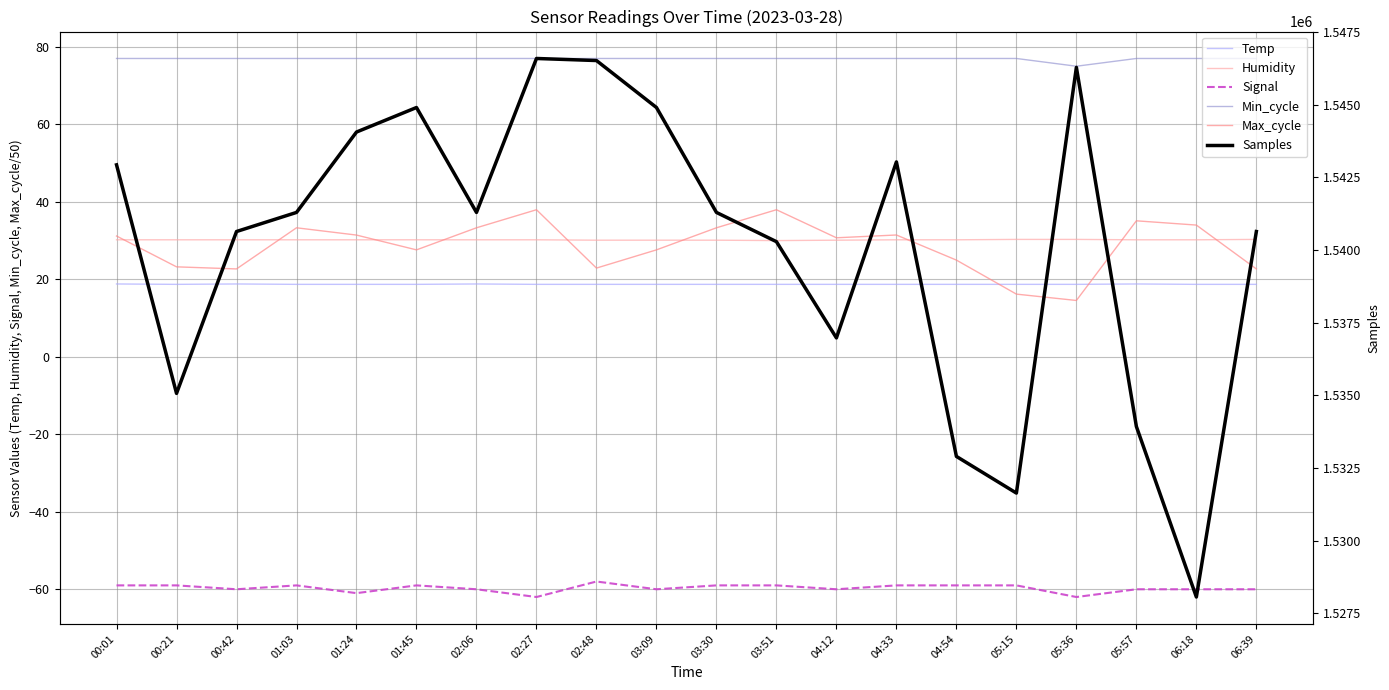

What is the label of the 3rd point from the left?

00:42